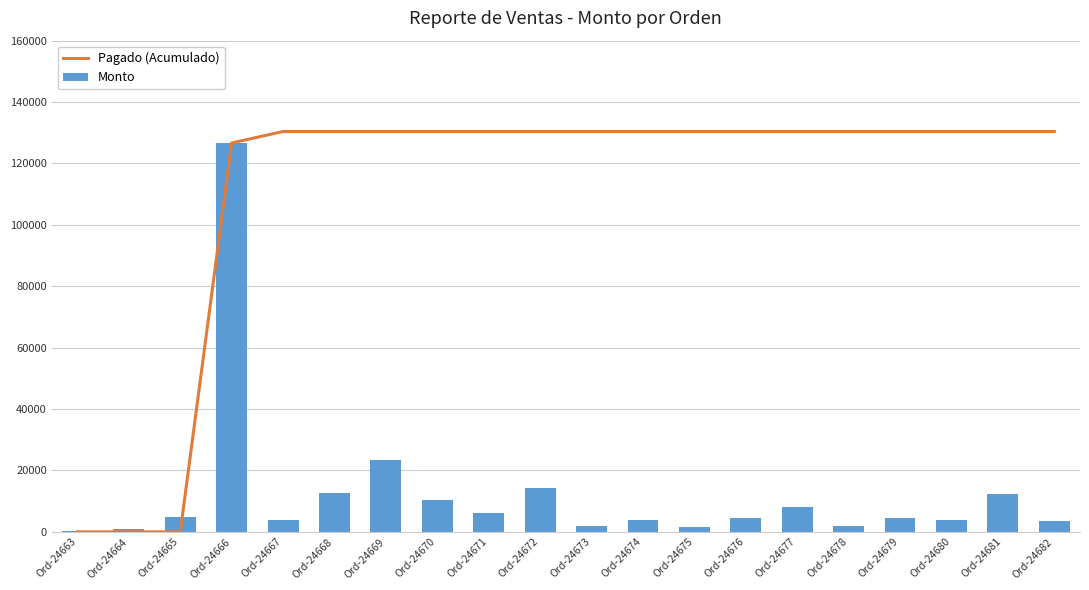

List the labels in order of Monto value, largest first.

Ord-24666, Ord-24669, Ord-24672, Ord-24668, Ord-24681, Ord-24670, Ord-24677, Ord-24671, Ord-24665, Ord-24676, Ord-24679, Ord-24680, Ord-24674, Ord-24667, Ord-24682, Ord-24673, Ord-24678, Ord-24675, Ord-24664, Ord-24663